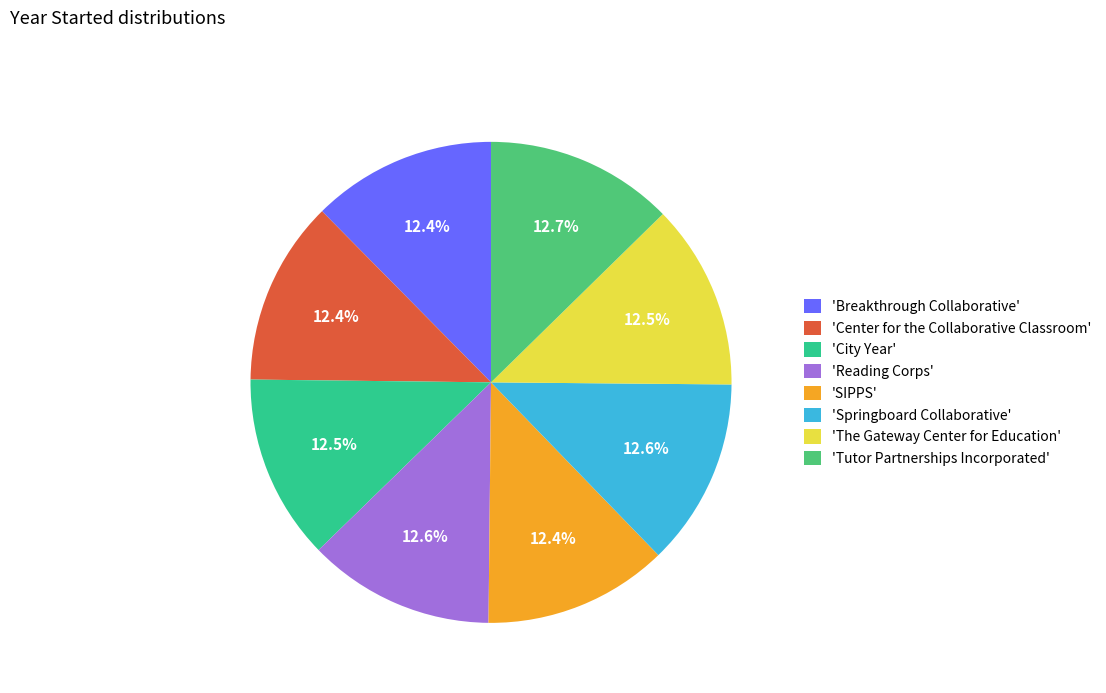

Count the number of slices in the pie.

8